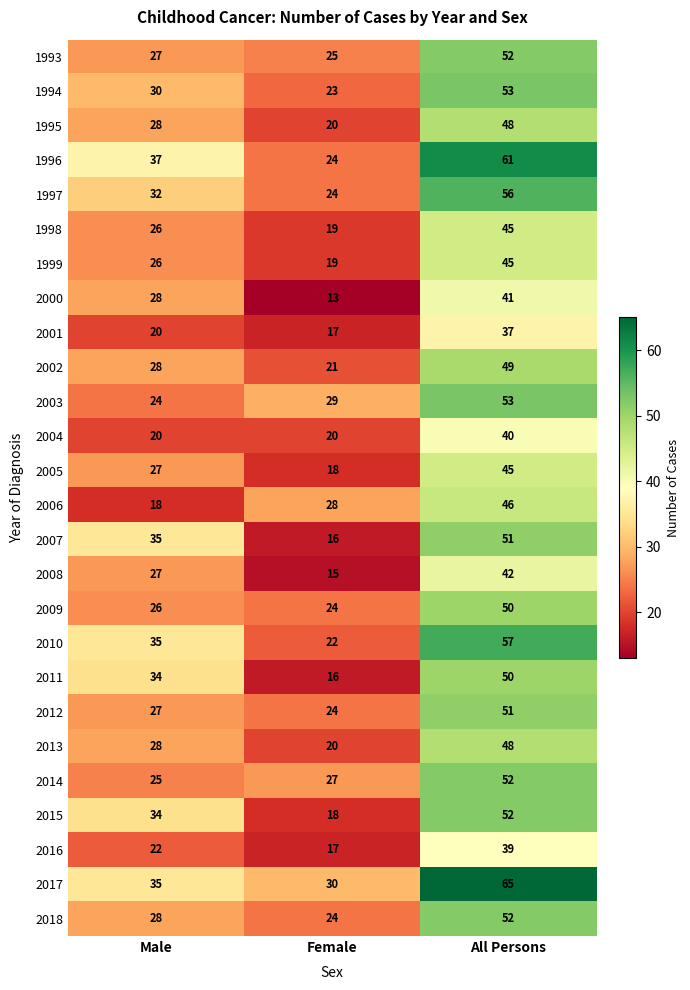

The value of 1996 at Female is 24. True or false?

True